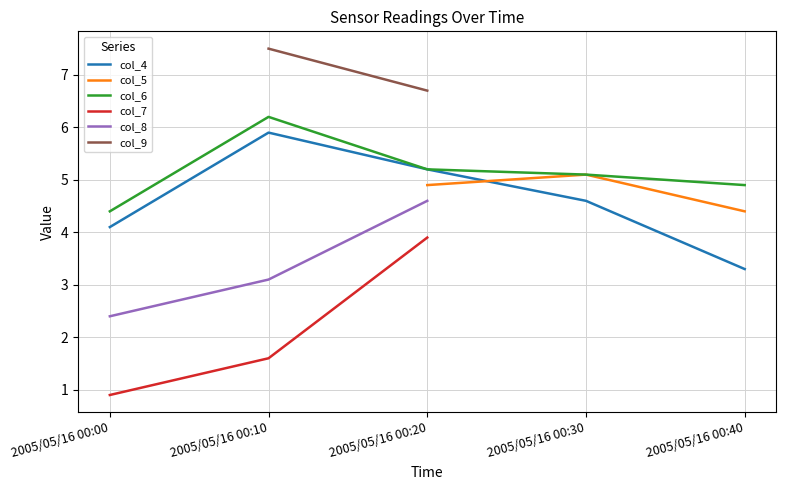

What are all the series names shown in the legend?

col_4, col_5, col_6, col_7, col_8, col_9